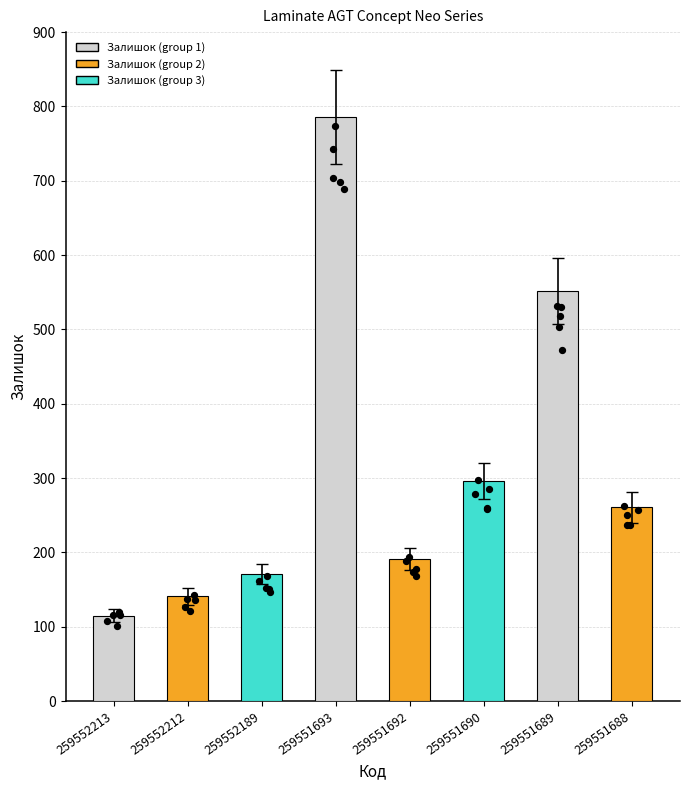

What is the ratio of the value at 259552212 to the value at 259551689?

0.3